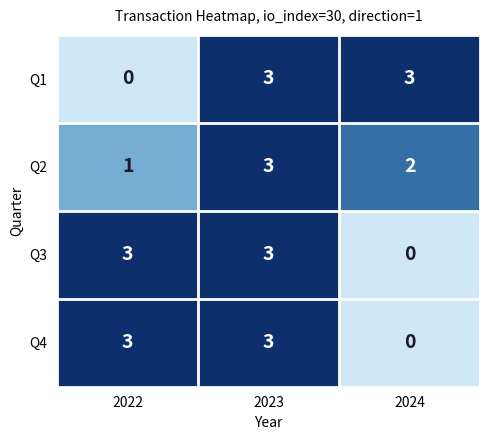

How many data points does each series have?

3